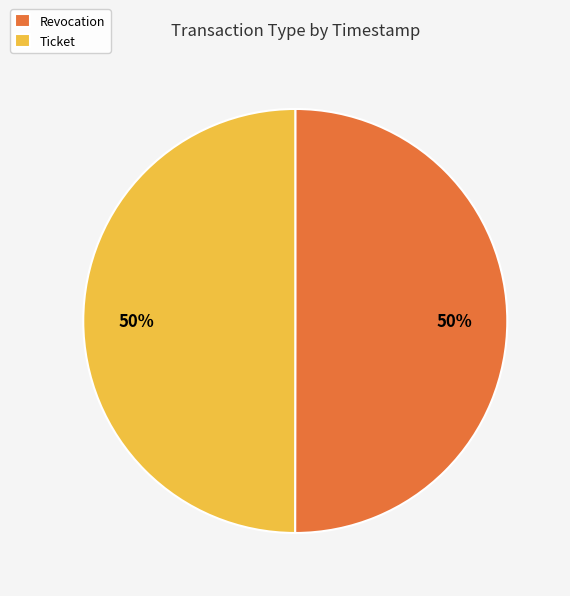

Do Ticket and Revocation together represent more than half of the pie?

Yes